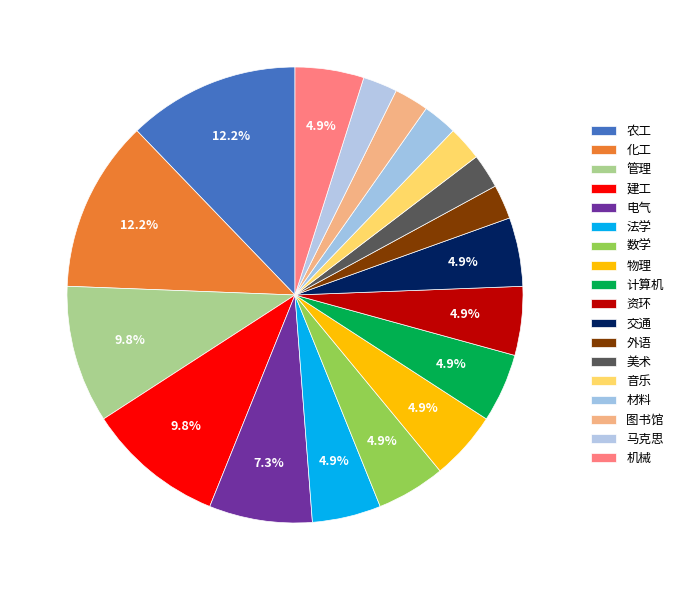

How many segments does this pie chart have?

18